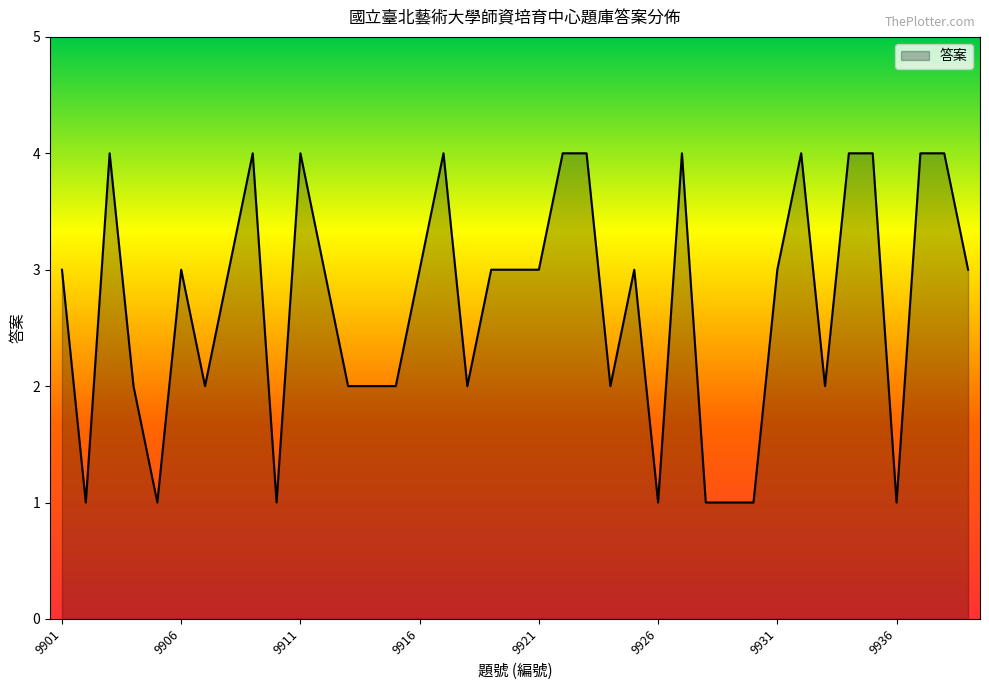

Count the values in the range 2 to 4.

31